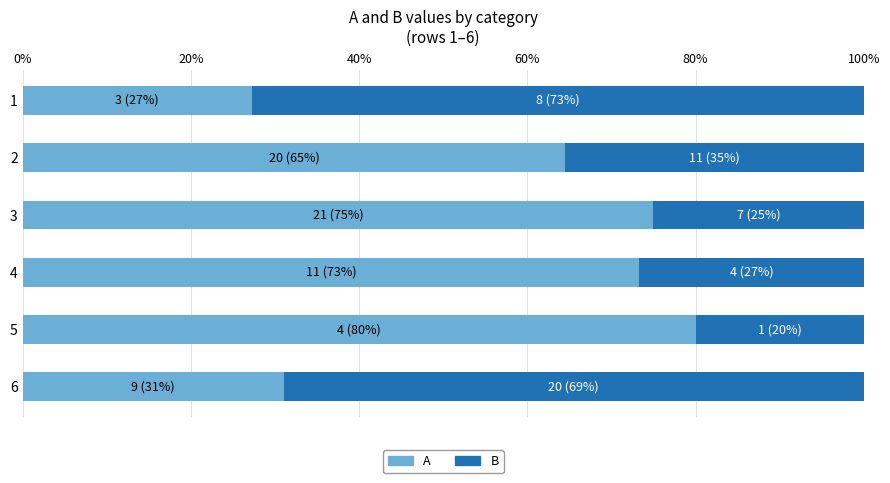

What is the total value across all series at 2?

100.0